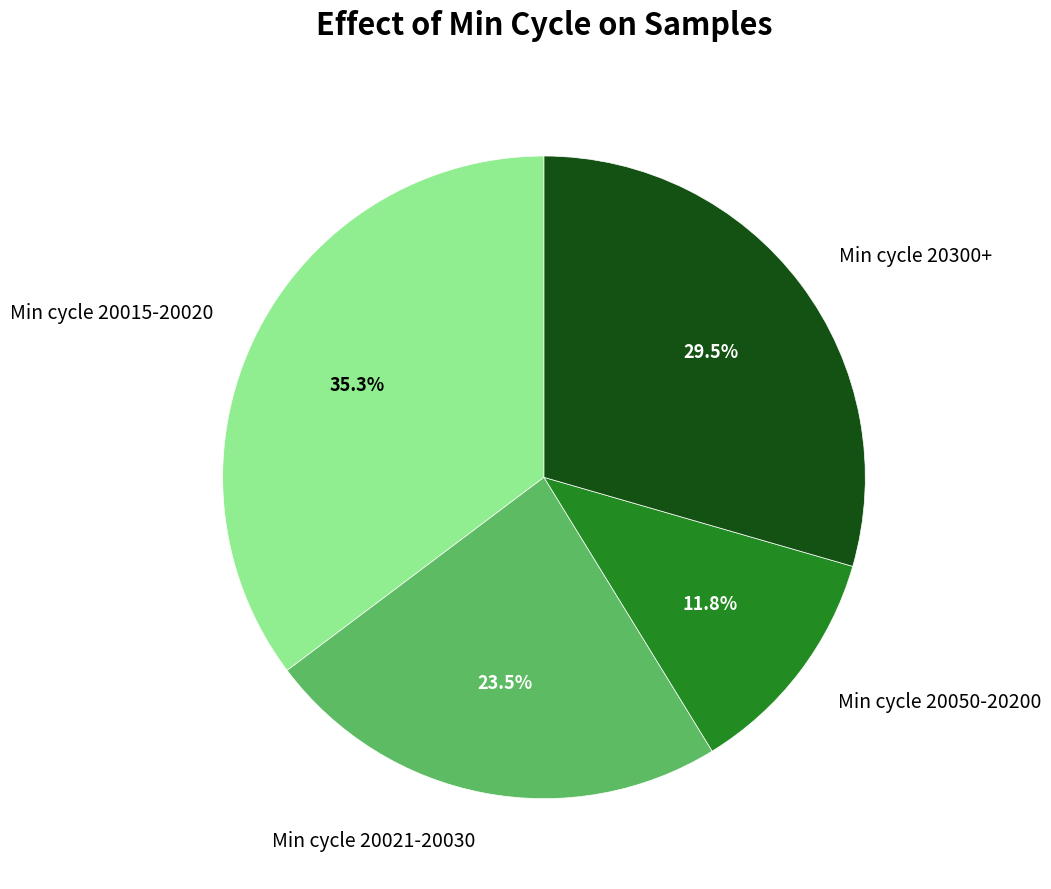

Which has a higher value, Min cycle 20015-20020 or Min cycle 20050-20200?

Min cycle 20015-20020